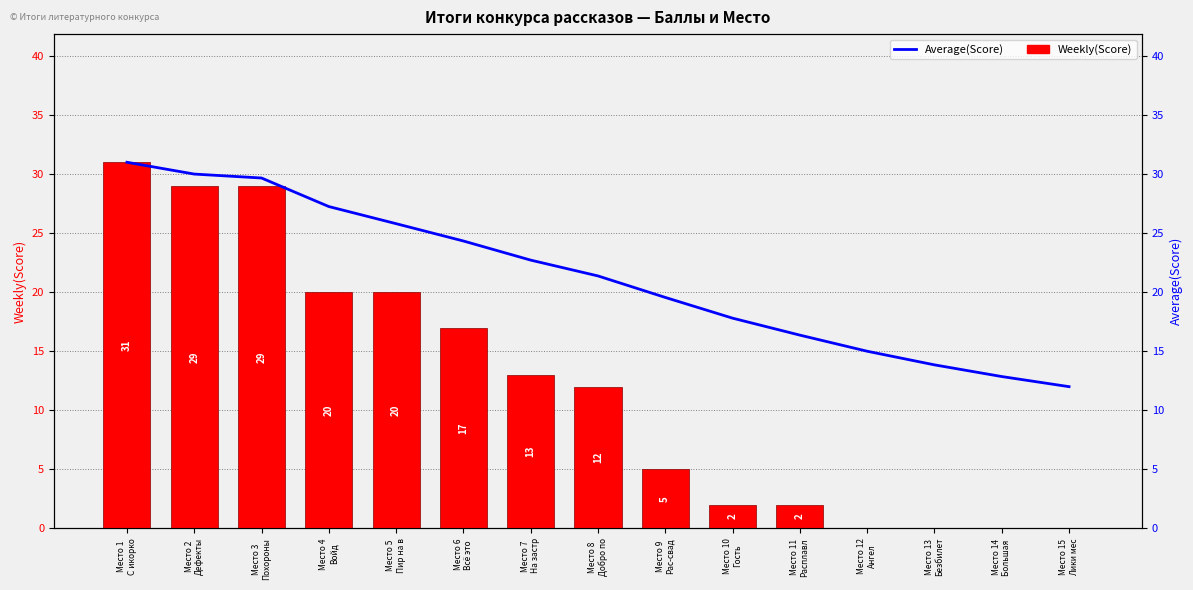

What is the spread (max minus min) of values at Место 4
Войд?

7.2